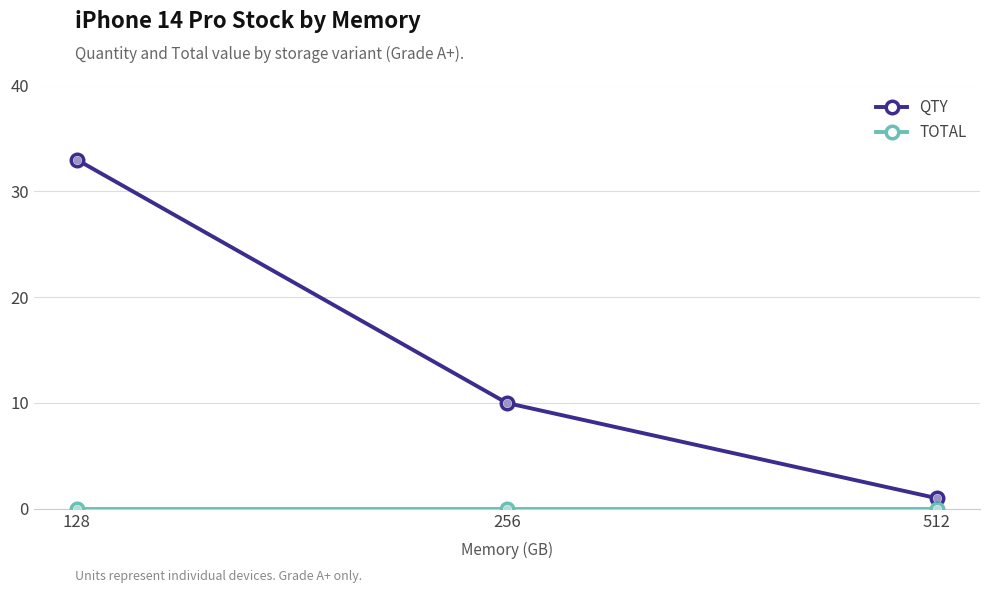

What is the difference between the maximum and minimum values in the QTY series?

32